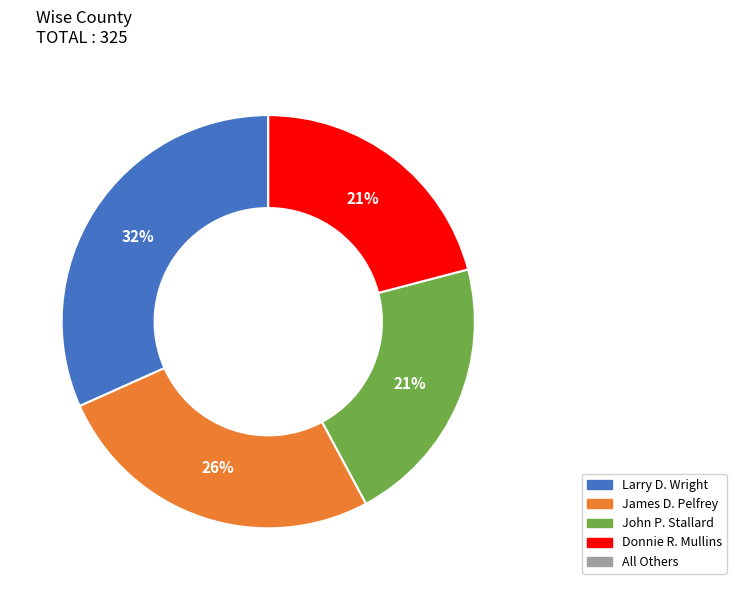

Is there a majority slice in this chart?

No